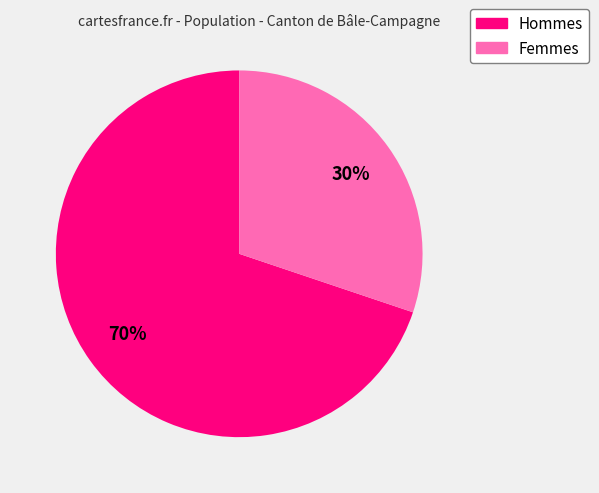

How many segments does this pie chart have?

2